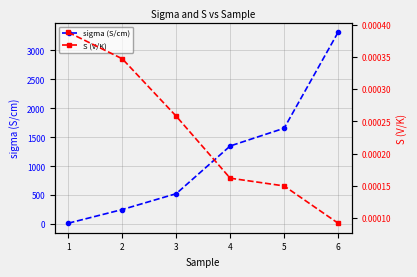

Which series has the widest spread of values?

sigma (S/cm)